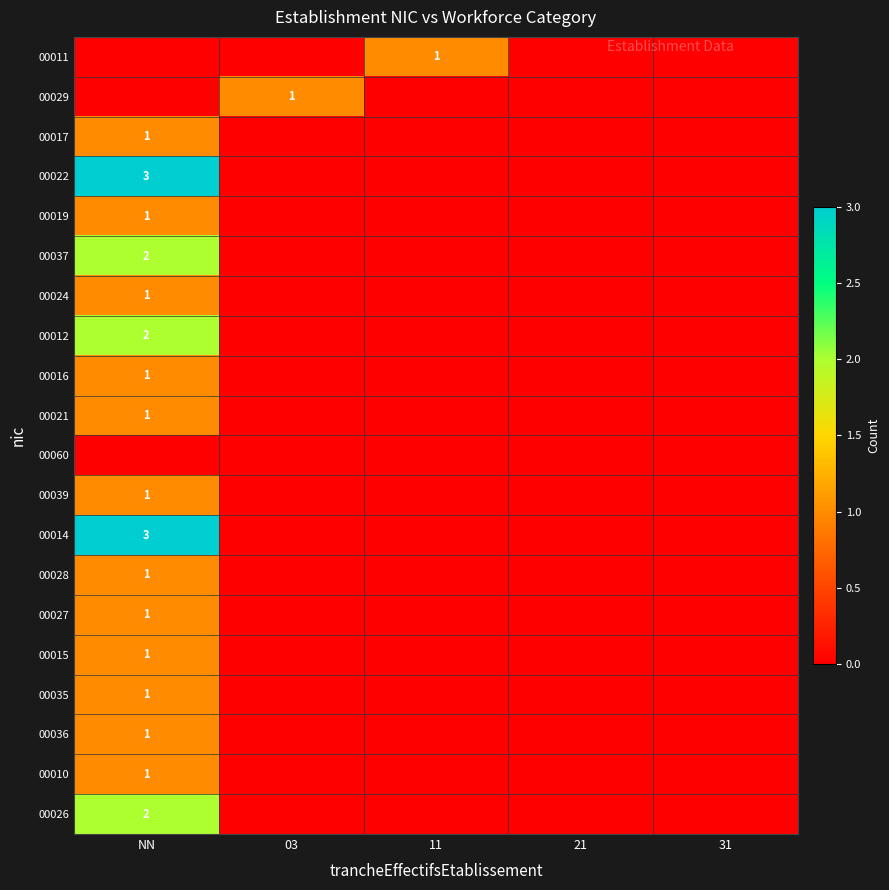

The 00039 series shows 1 at NN. True or false?

True